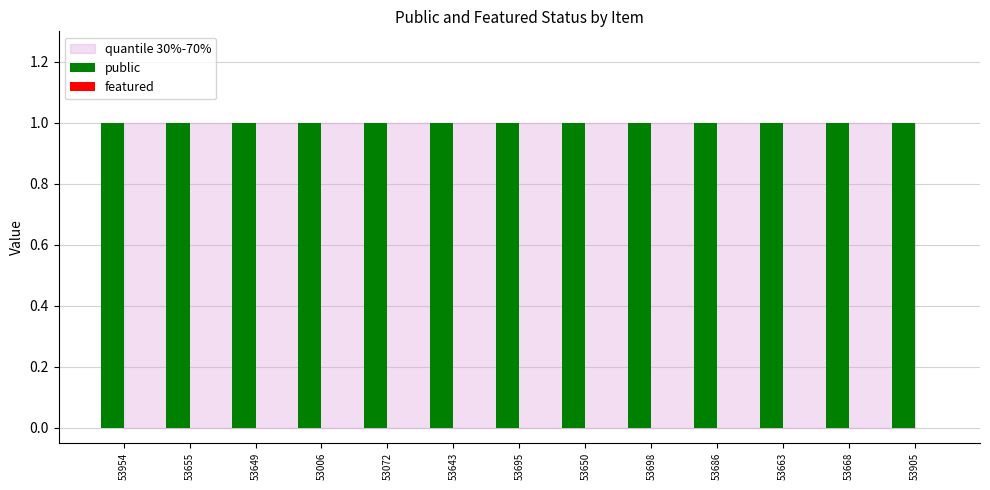

Reading left to right, transcribe all the data shown in this chart.

public: 1	1	1	1	1	1	1	1	1	1	1	1	1
featured: 0	0	0	0	0	0	0	0	0	0	0	0	0